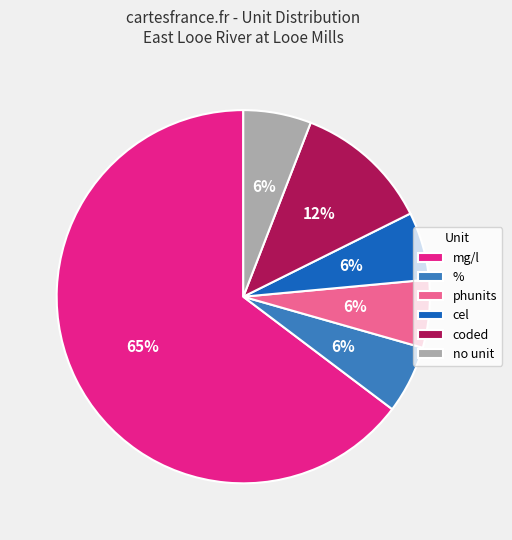

To the nearest percent, what is the combined percentage of coded and cel?

18%